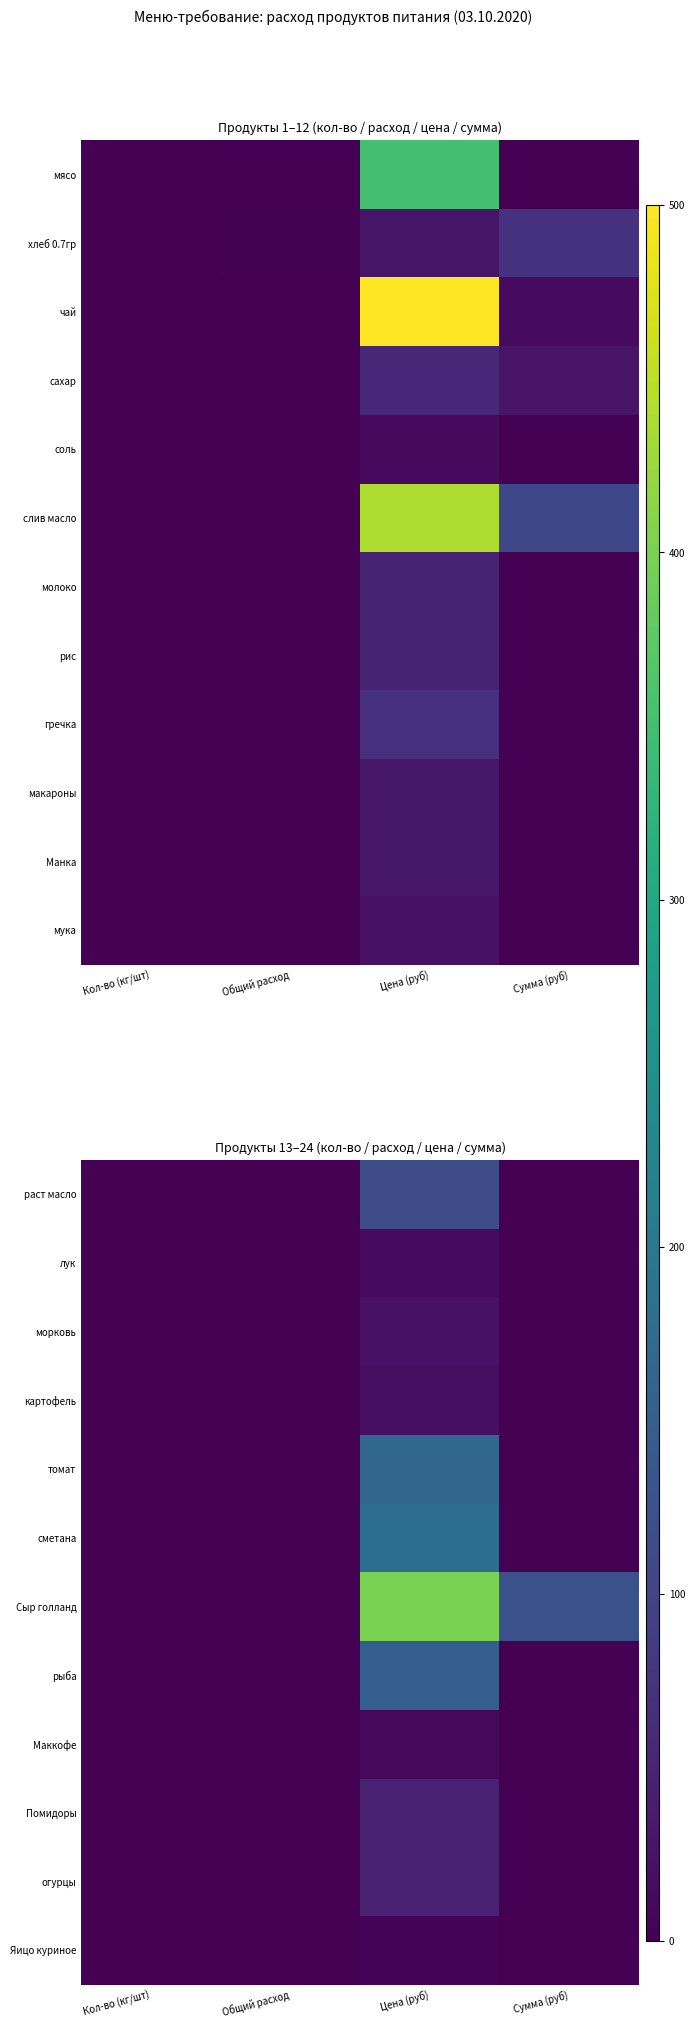

Which has a higher value, Сумма (руб) or Общий расход?

Сумма (руб)